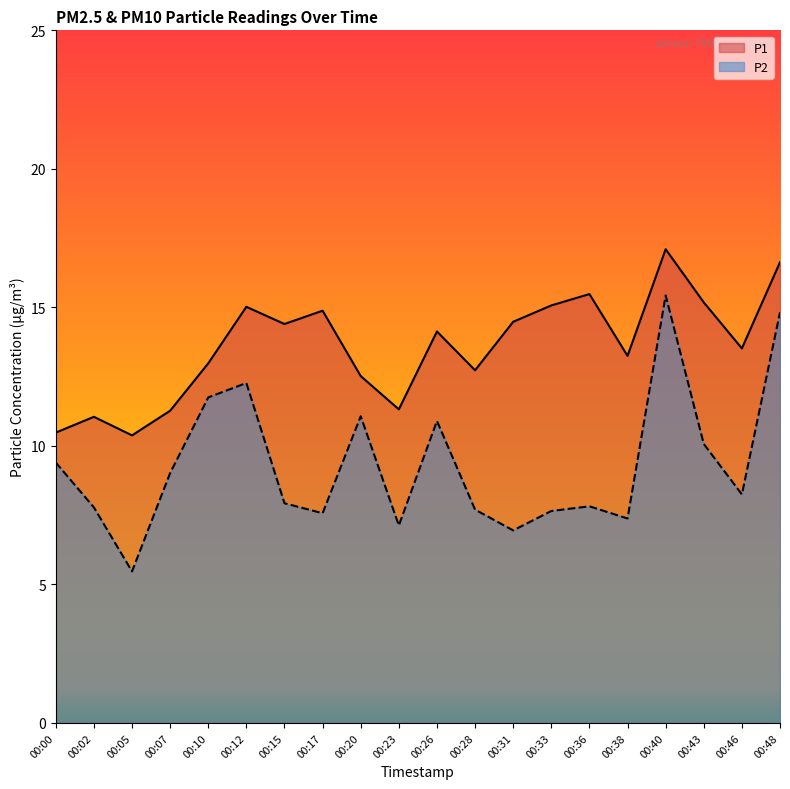

Which series changed the most between 00:05 and 00:46?

P1